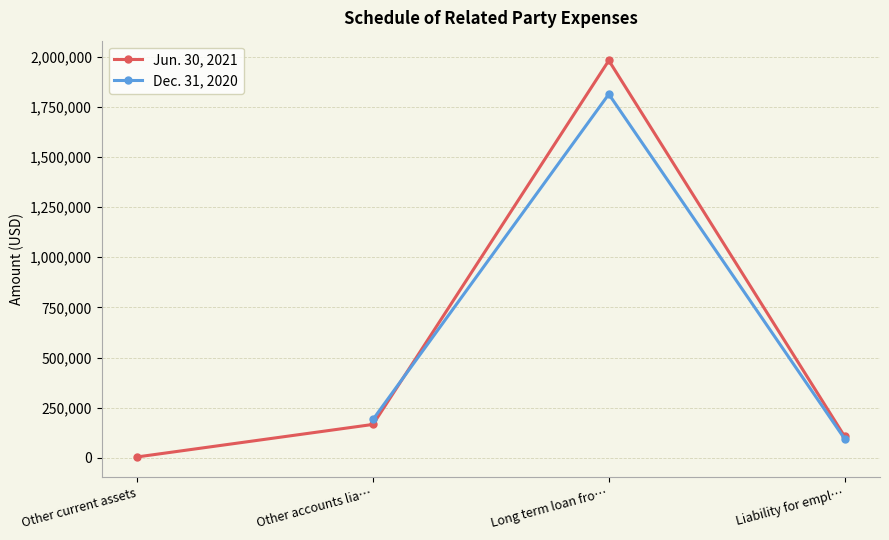

The value of Jun. 30, 2021 at Other current assets is 8911.3. True or false?

False